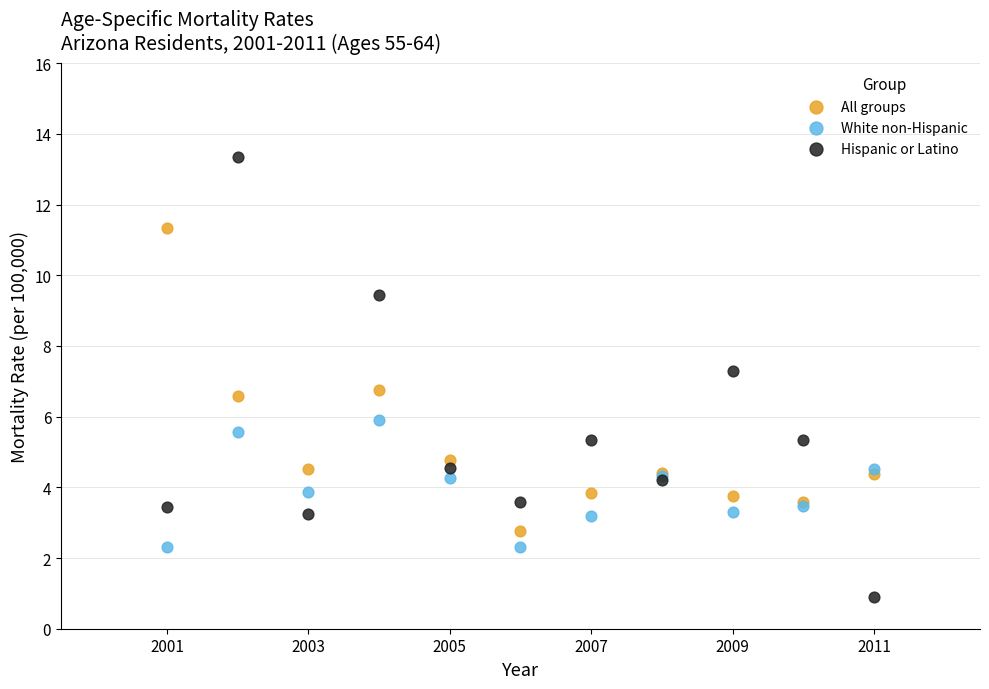

Which series contains the highest Y value?

Hispanic or Latino